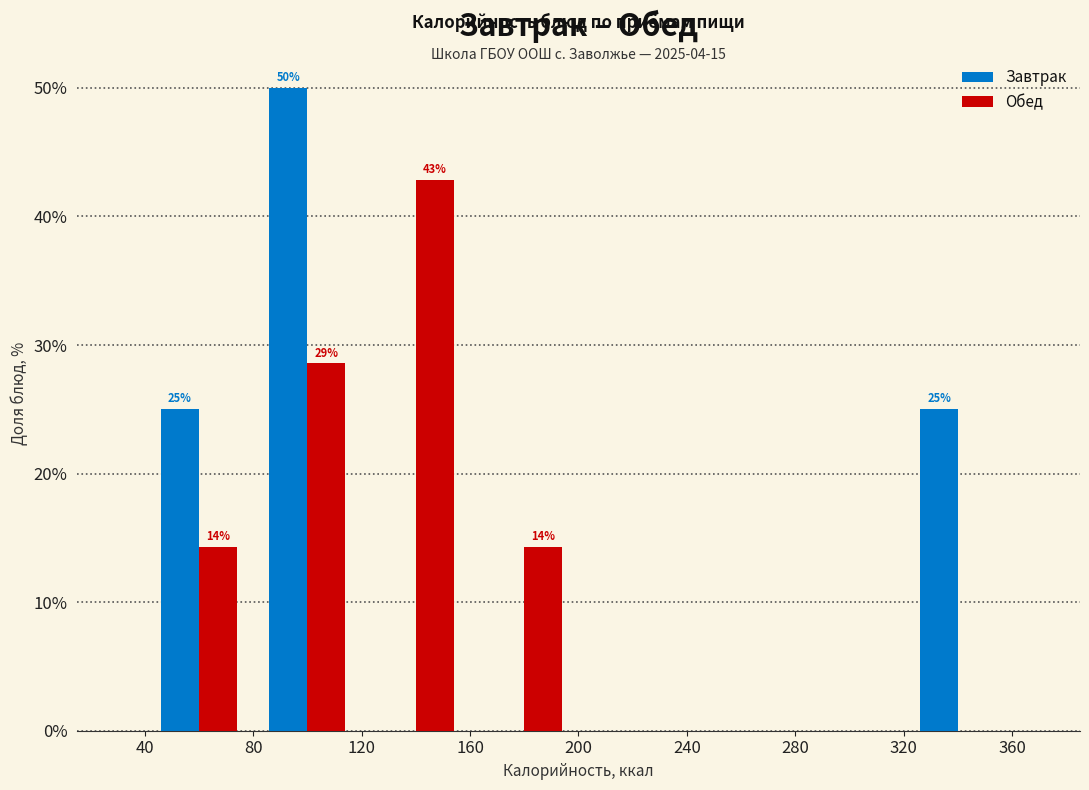

In the Завтрак series, which range on the x-axis has the tallest bar?

80 to 120